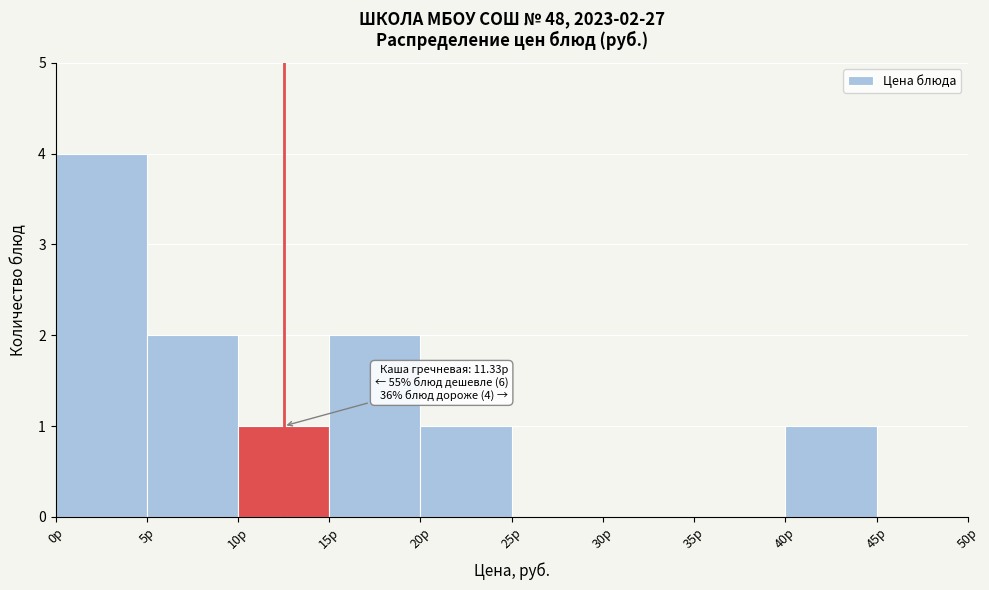

Which range on the x-axis has the tallest bar?

0 to 5